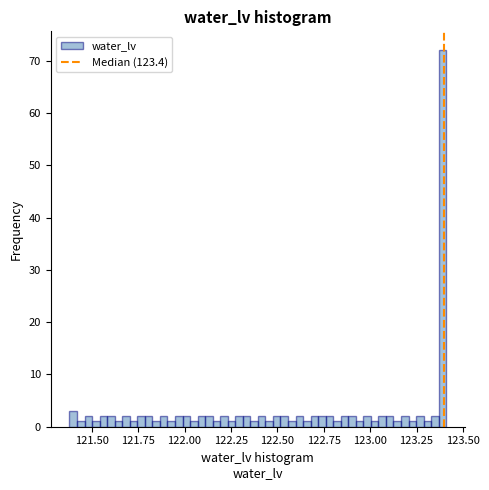

Read against the x-axis, roughly where is the centre of the tallest bar?

123.40